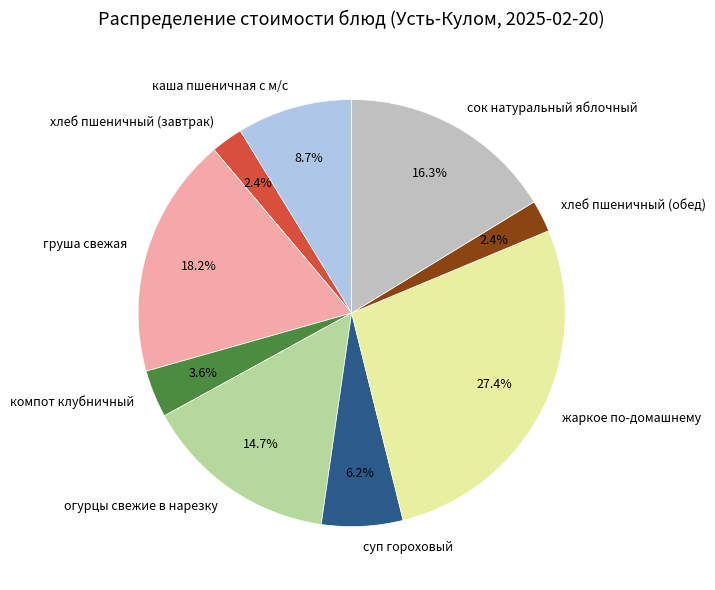

What is the ratio of the value at груша свежая to the value at компот клубничный?

5.1